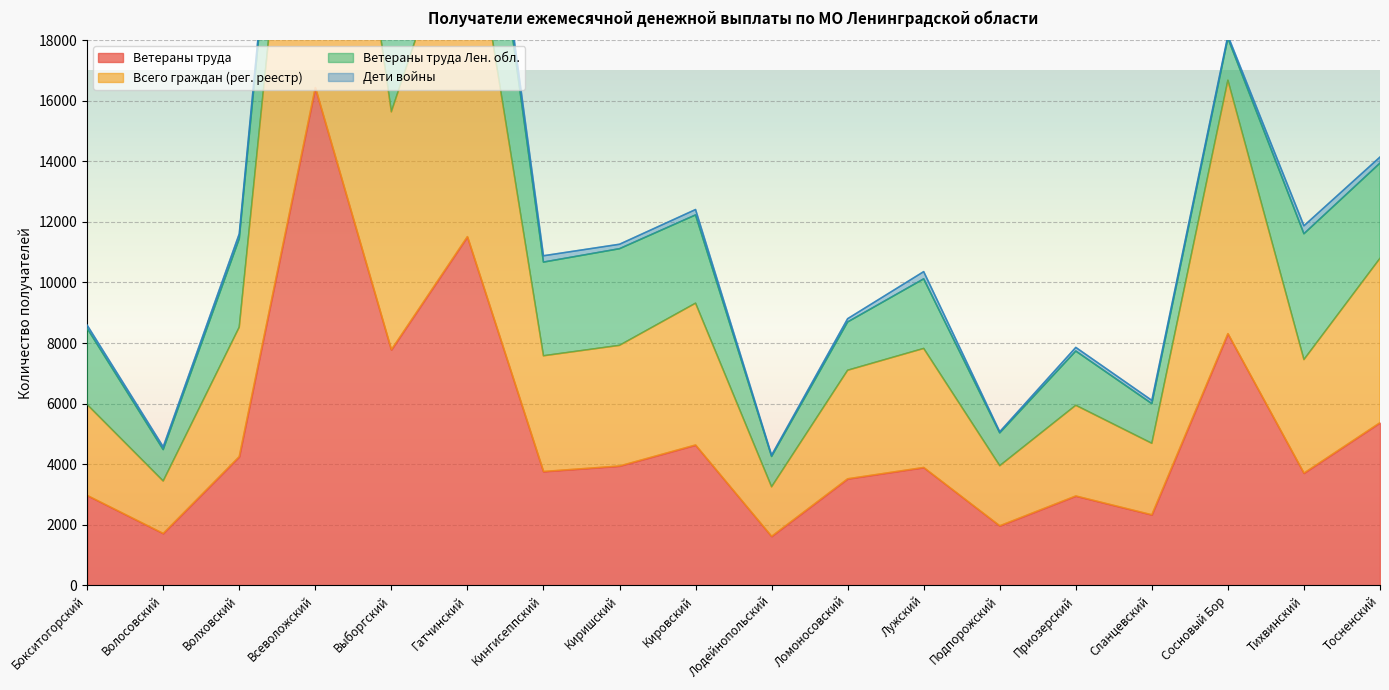

The value of Ветераны труда at Всеволожский is 27254. True or false?

False